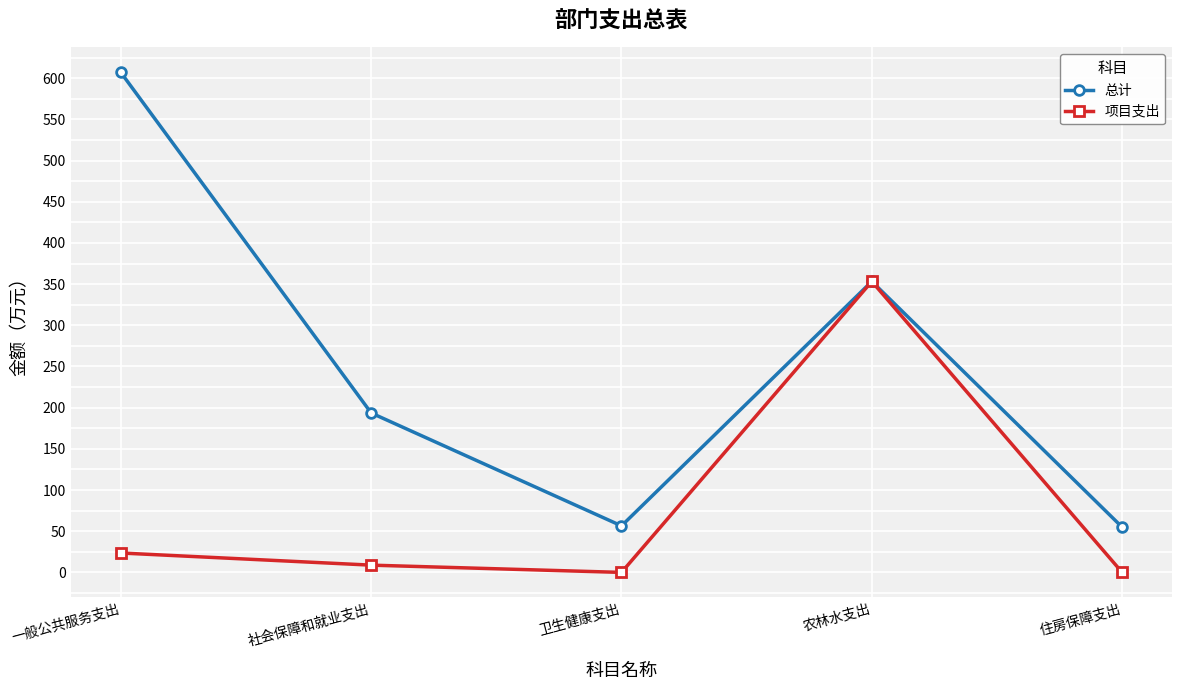

At 一般公共服务支出, list the series in order from smallest to largest.

项目支出, 总计